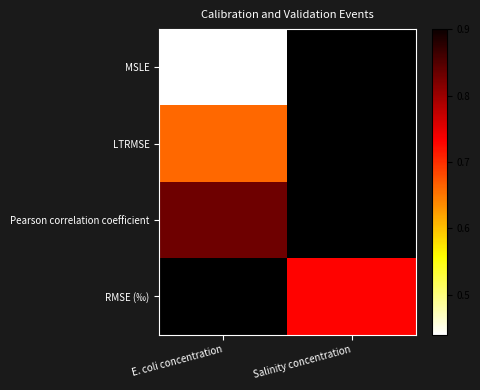

Where is LTRMSE nearest to the value 0?

E. coli concentration